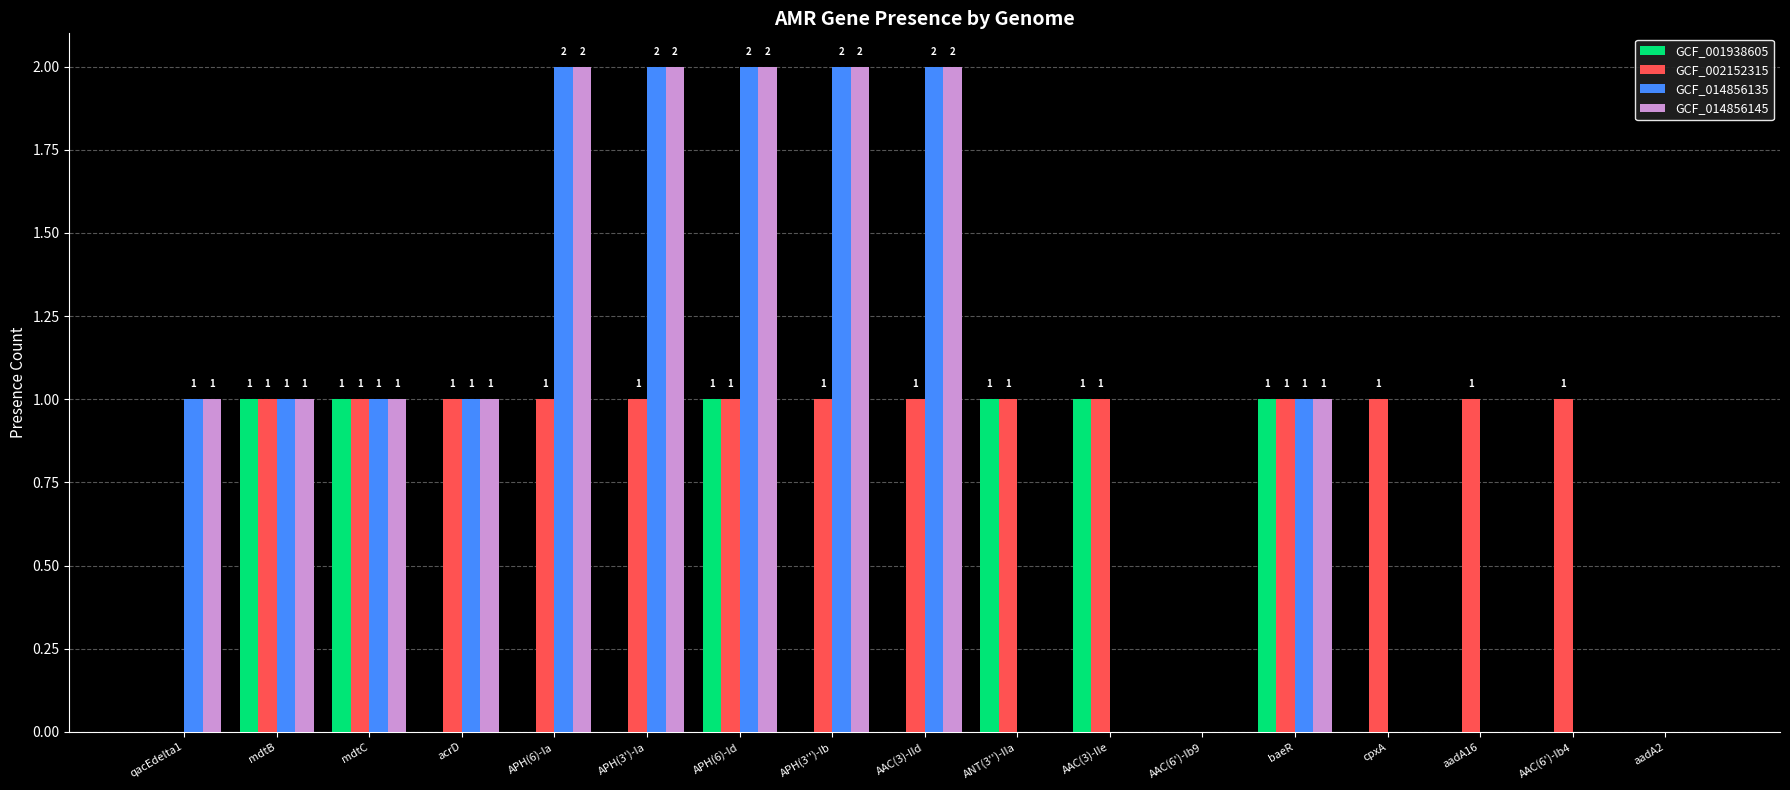

Is it true that GCF_014856135 equals 0 at cpxA?

True